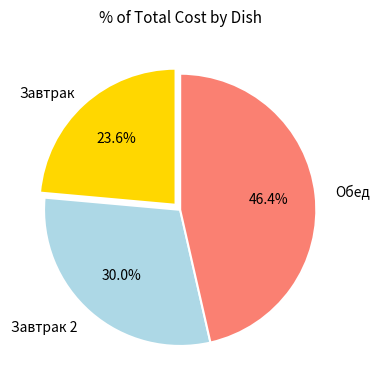

Is Завтрак 2 the majority of the pie?

No